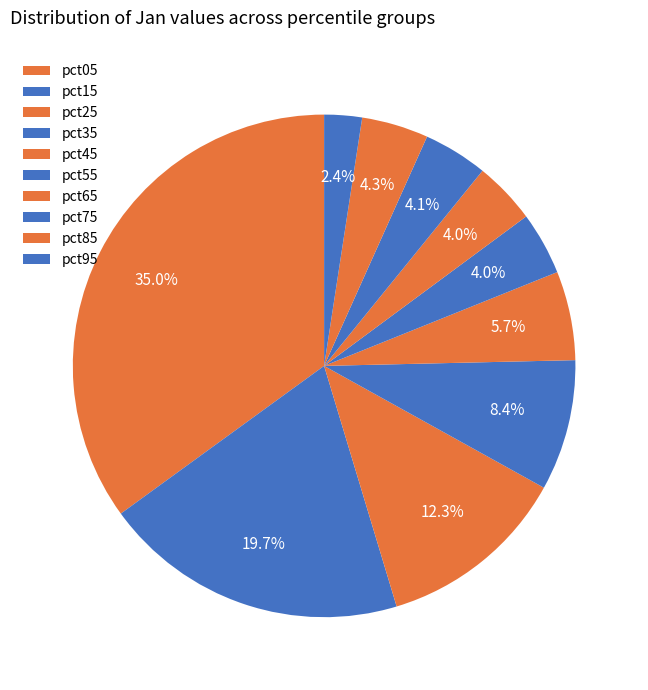

How many slices are in this pie chart?

10